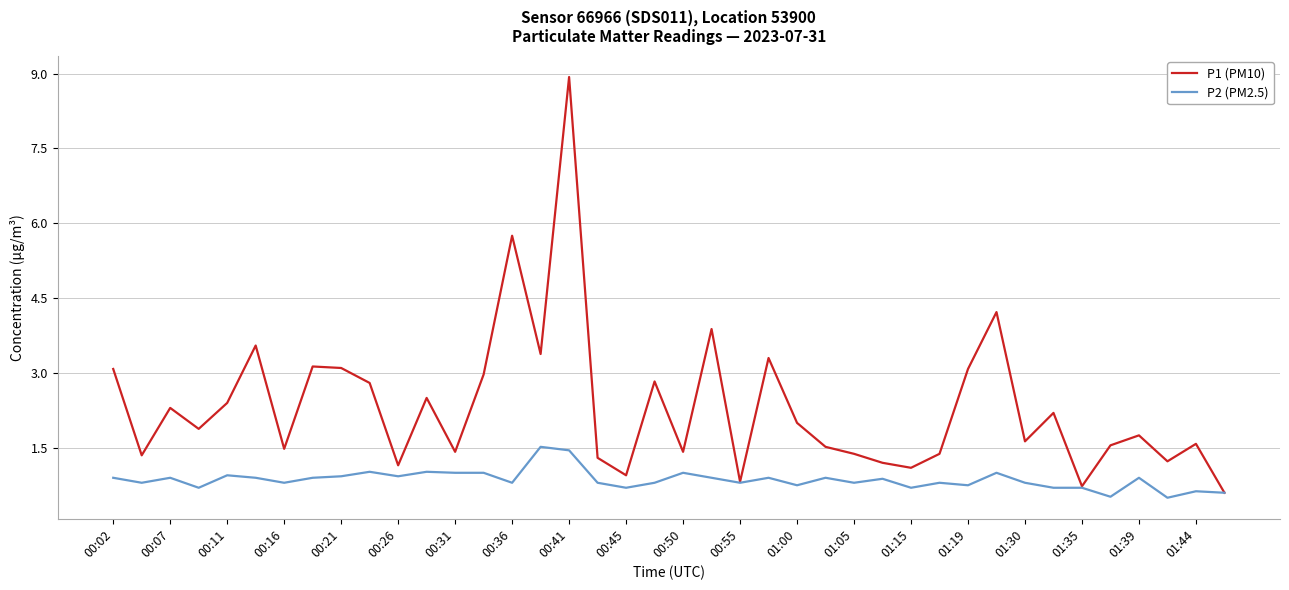

List the series in order of their peak value, highest first.

P1 (PM10), P2 (PM2.5)